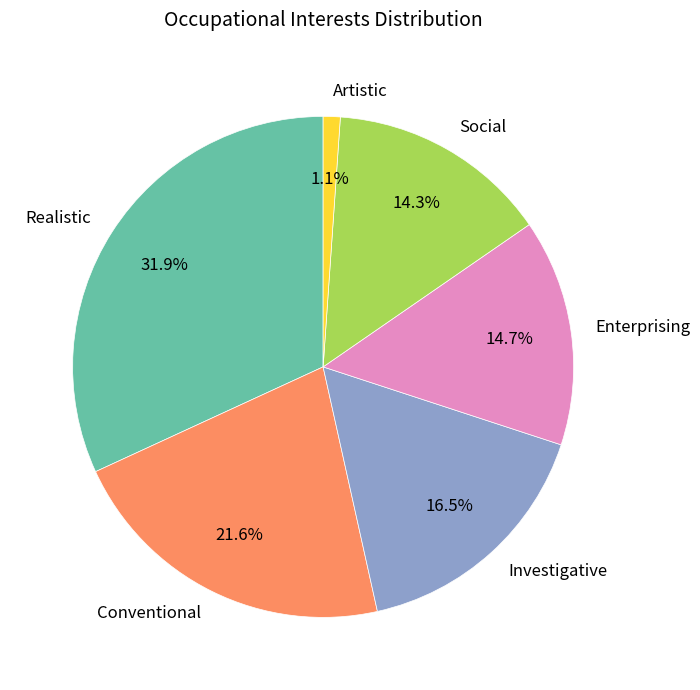

How many segments does this pie chart have?

6